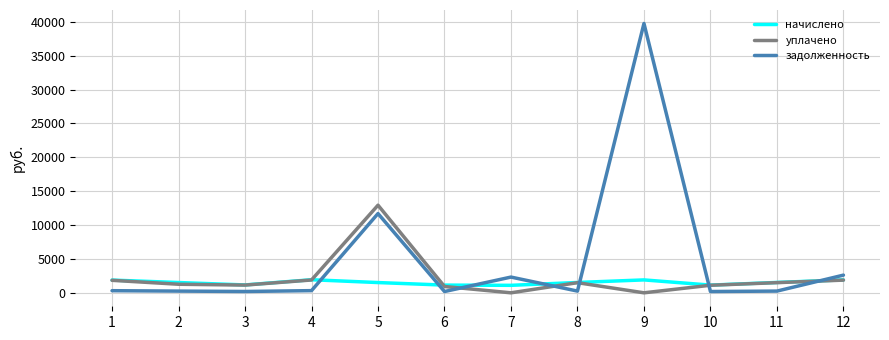

What is the minimum value for задолженность?

189.6